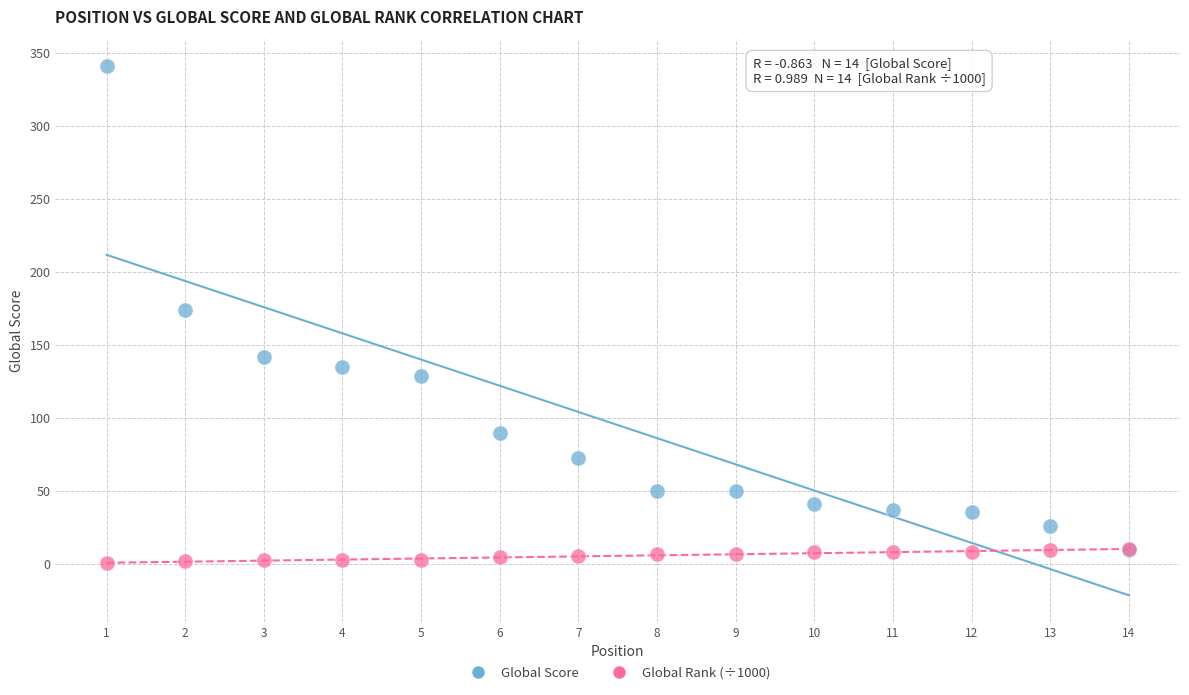

Which series contains the lowest Y value?

Global Rank (÷1000)